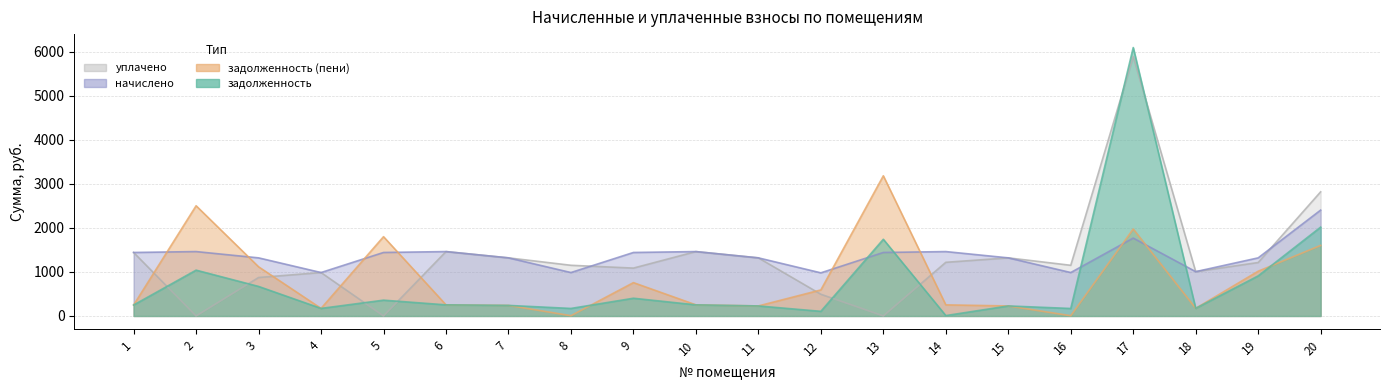

Which label corresponds to the largest value in the chart?

17